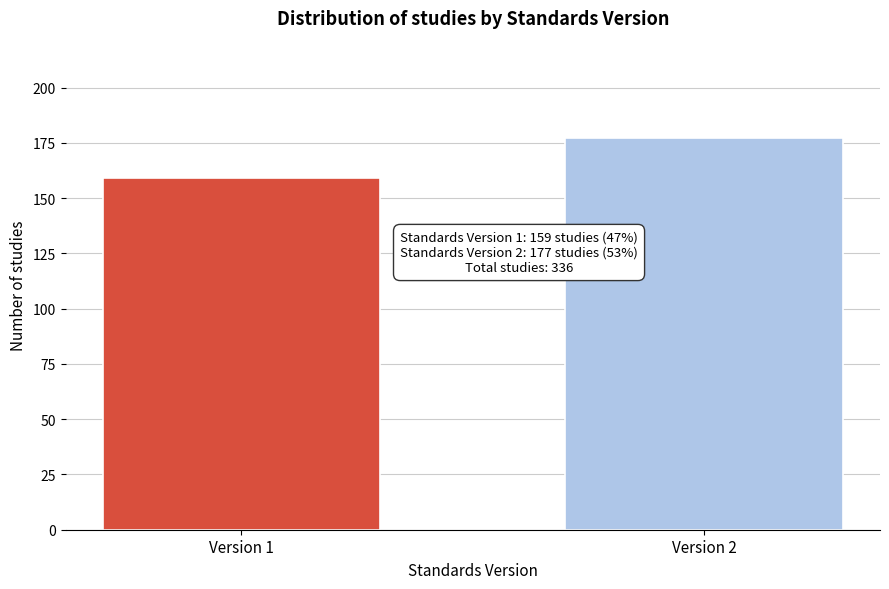

Reading right to left, extract all data points from this chart.

177	159